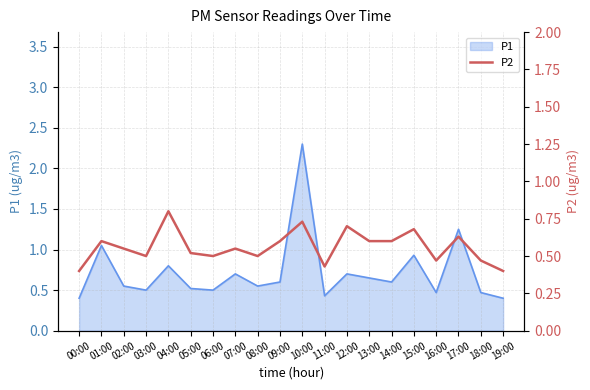

Where is the first local maximum?

01:00